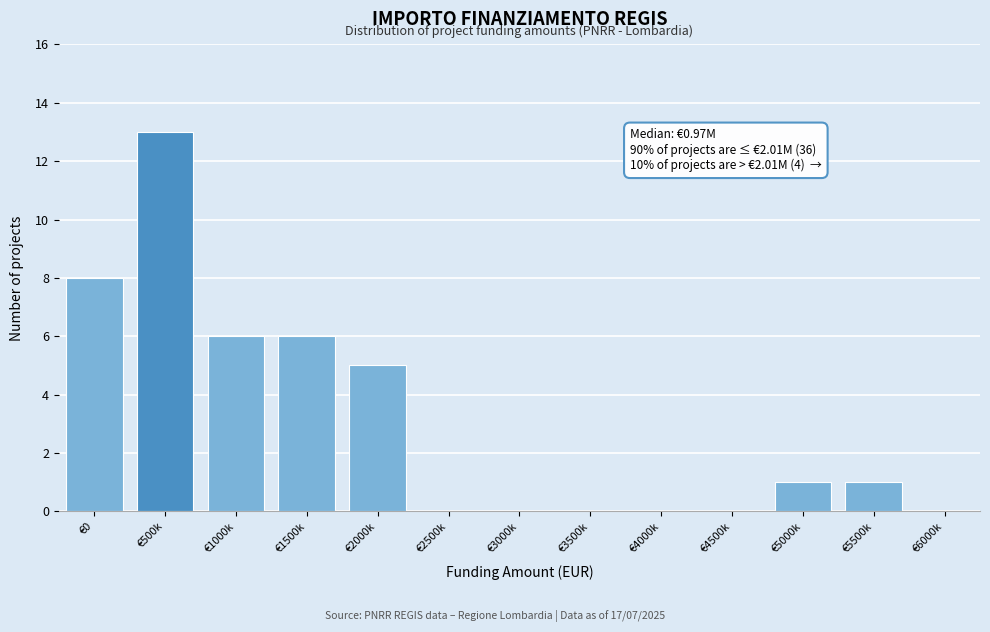

Reading right to left, extract all data points from this chart.

€6000k=0	€5500k=1	€5000k=1	€4500k=0	€4000k=0	€3500k=0	€3000k=0	€2500k=0	€2000k=5	€1500k=6	€1000k=6	€500k=13	€0=8